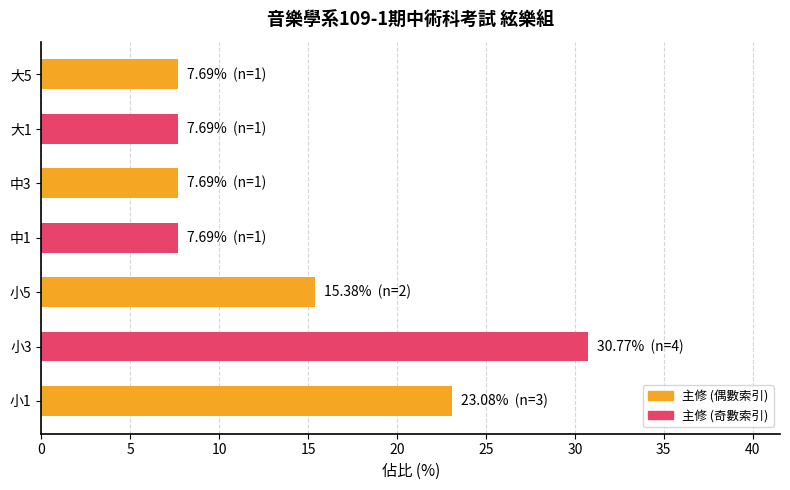

What is the ratio of the value at 小5 to the value at 小3?

0.5